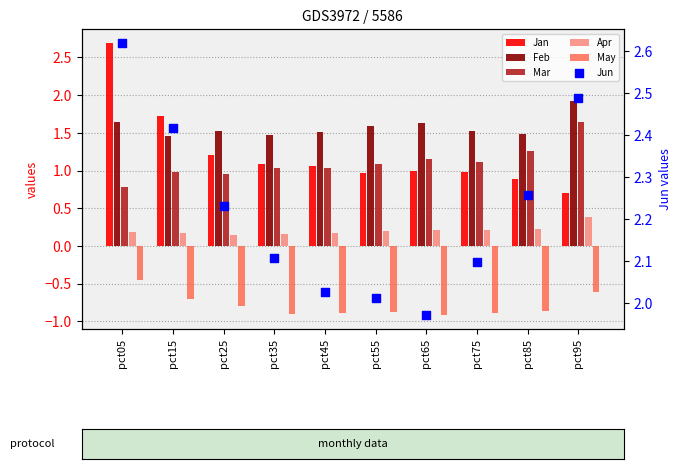

Which series has the largest Y range (max minus min)?

Jan